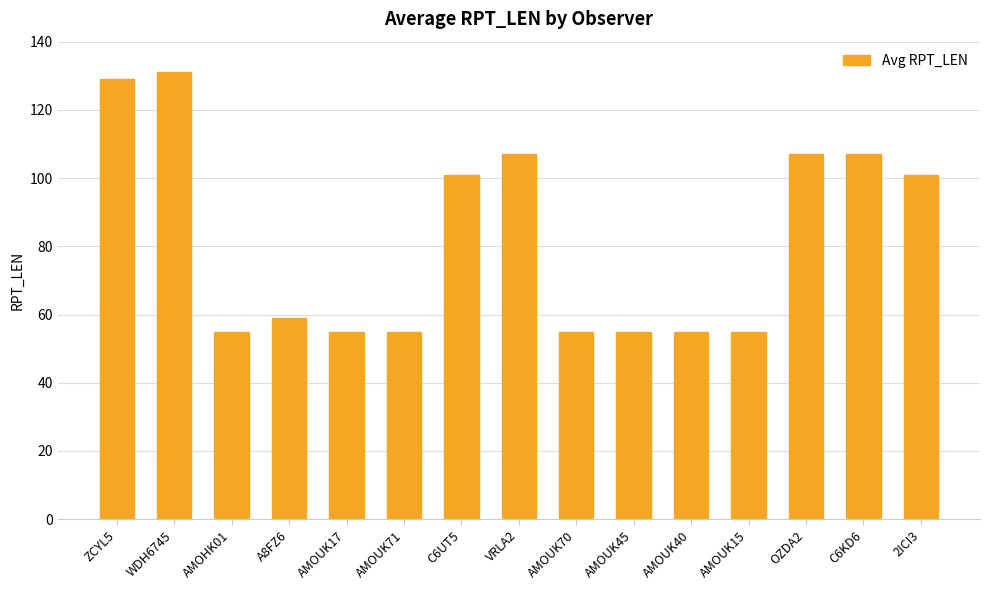

What is the label of the 13th bar from the right?

AMOHK01